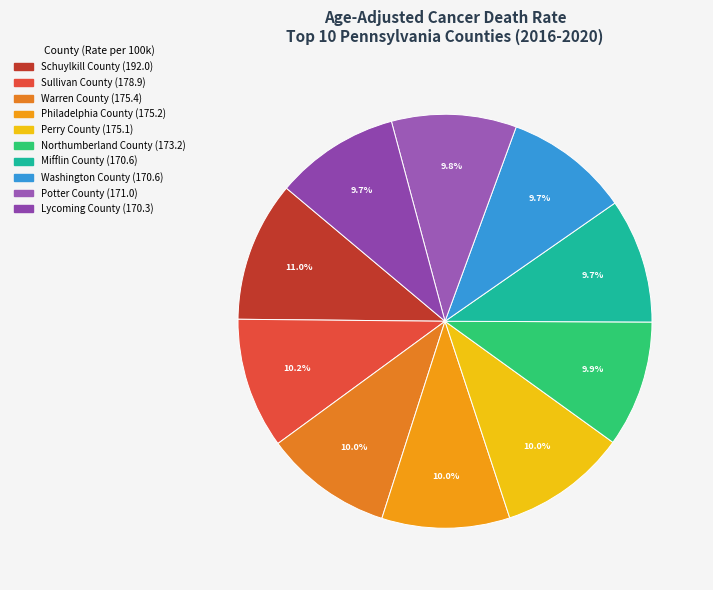

What is the ratio of the value at Philadelphia County to the value at Perry County?

1.0